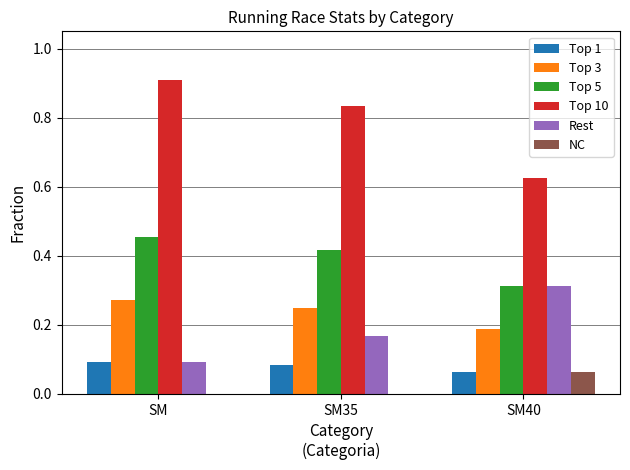

What is the sum of all Top 5 values?

1.2